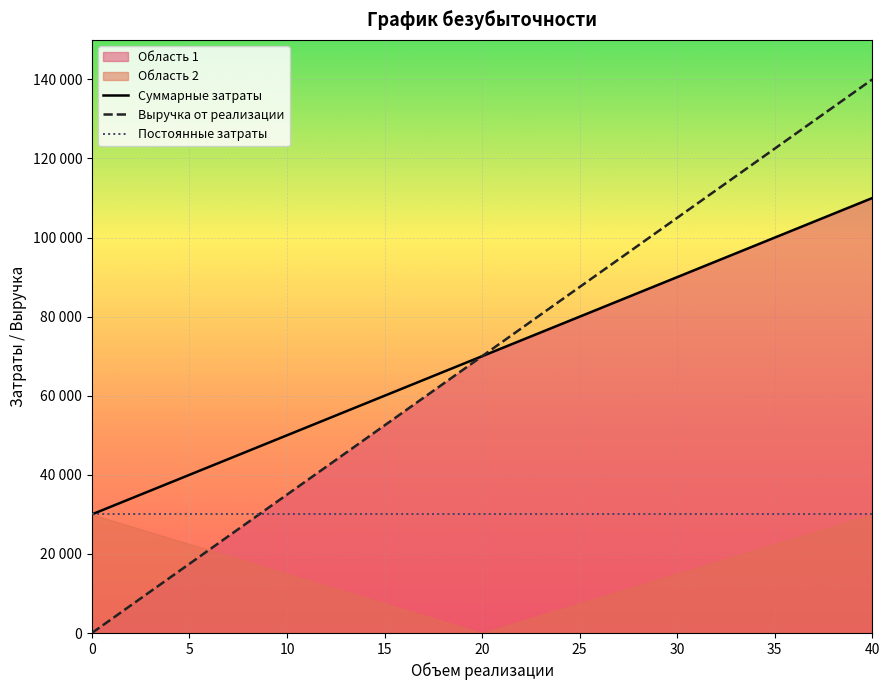

Where does the Суммарные затраты series first go above 70000?

25